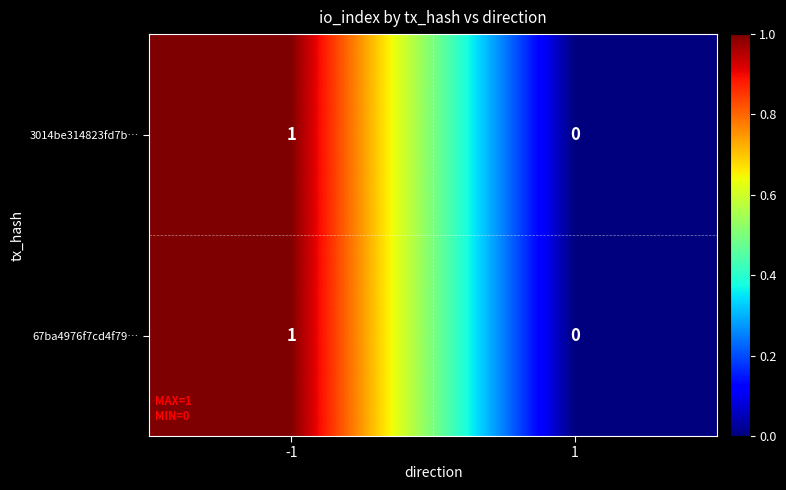

True or false: 3014be314823fd7b… has a value of 1 at -1.

True